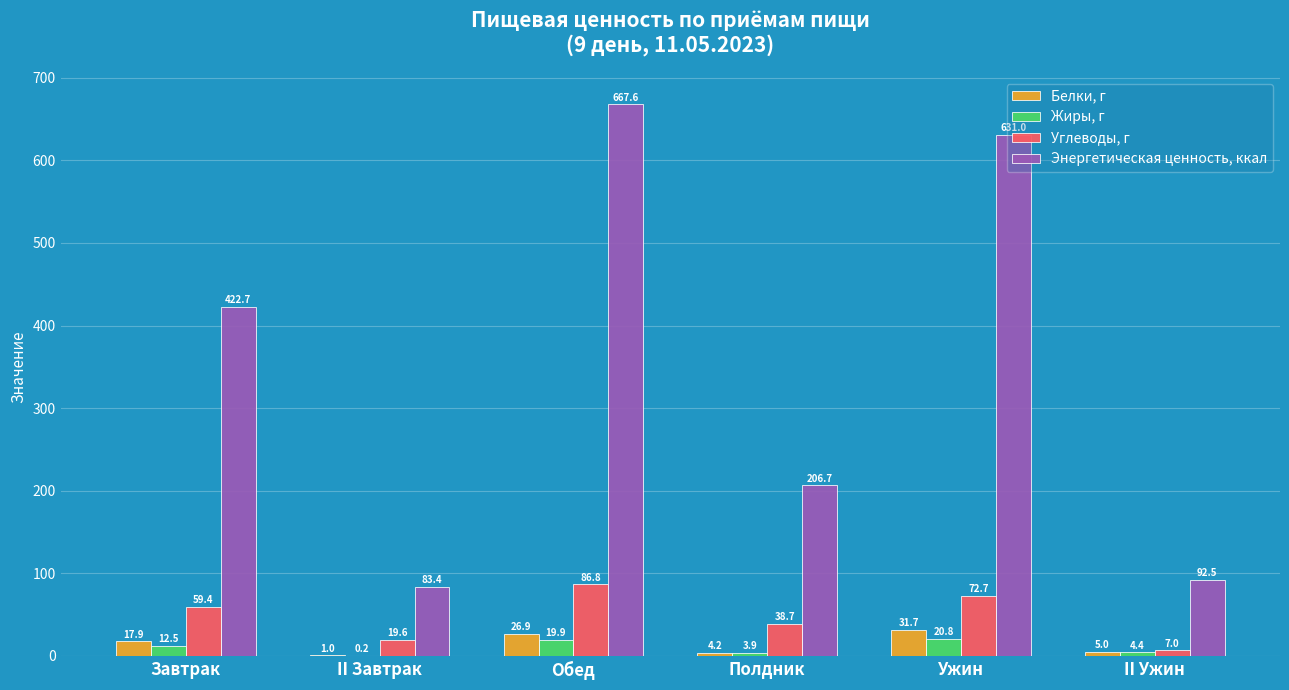

Is it true that Энергетическая ценность, ккал equals 337.3 at Полдник?

False